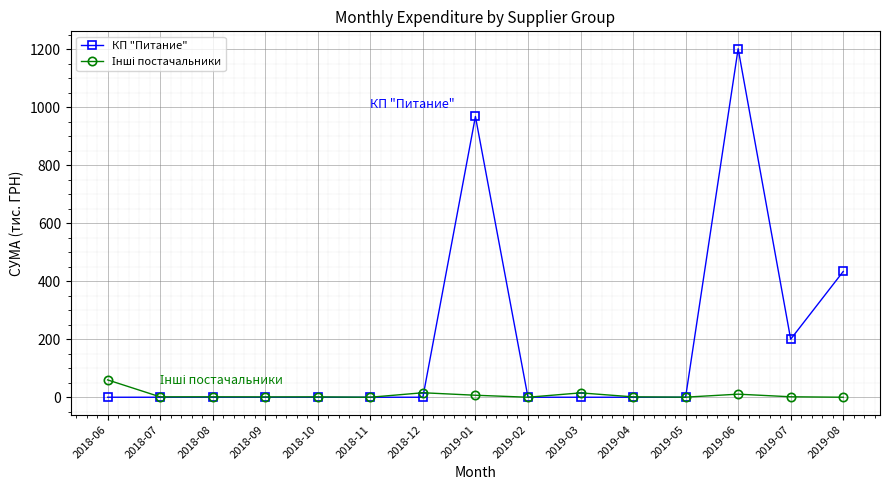

At which category does the chart reach its peak across all series?

2019-06